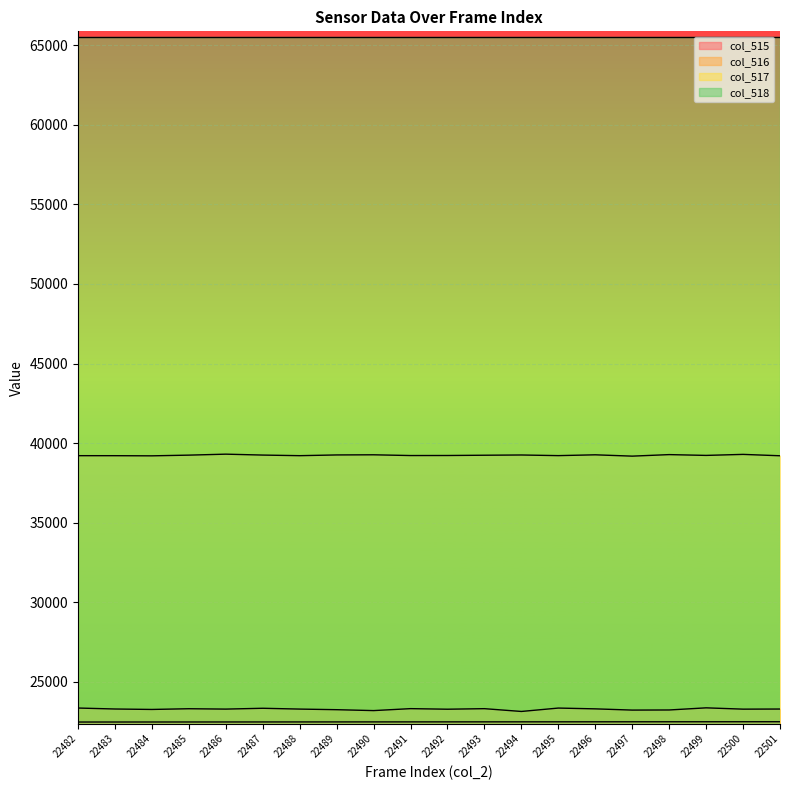

What is the difference between the maximum and minimum values in the col_517 series?

124